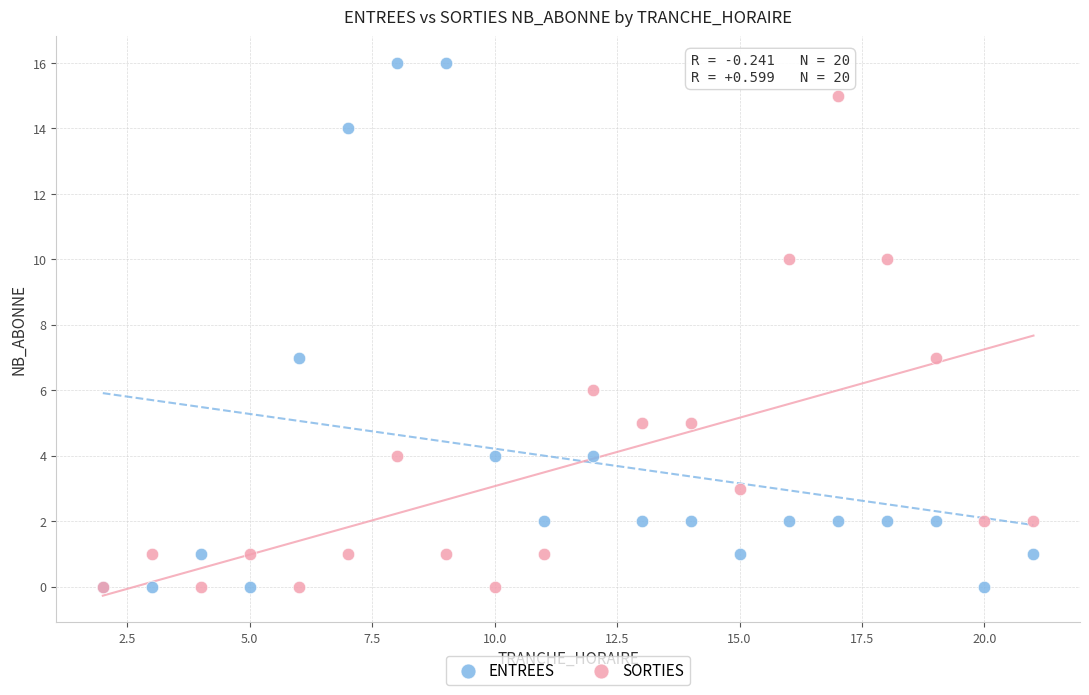

What are all the series names shown in the legend?

ENTREES, SORTIES